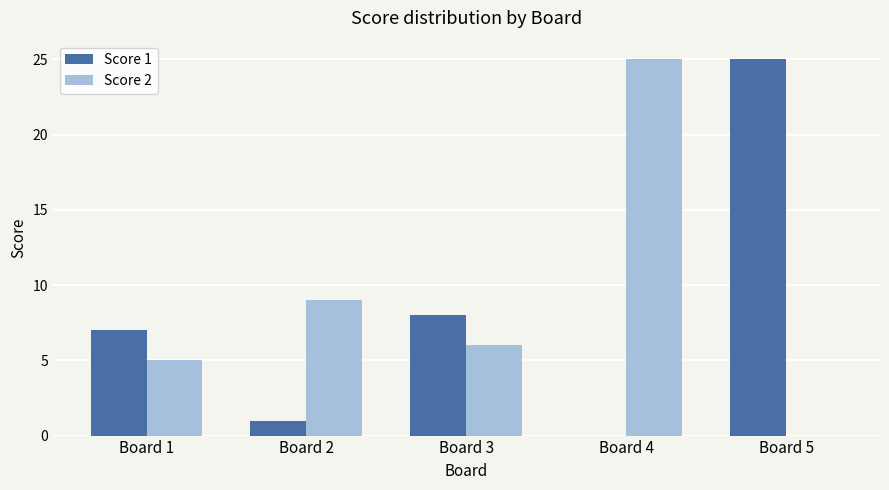

What is the average value of the Score 2 series?

9